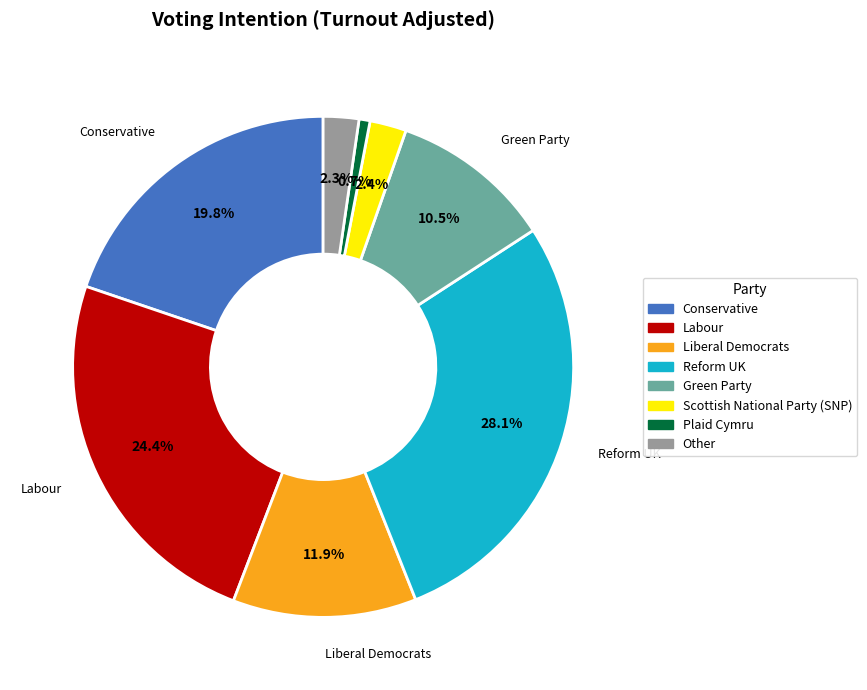

Between Labour and Other, which is larger?

Labour